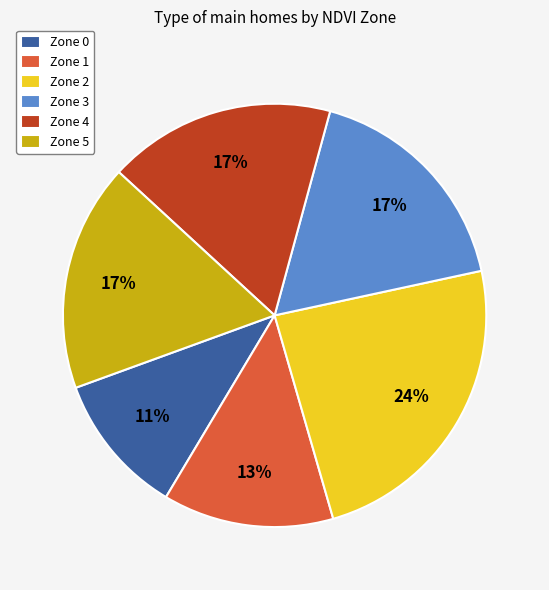

How many segments does this pie chart have?

6